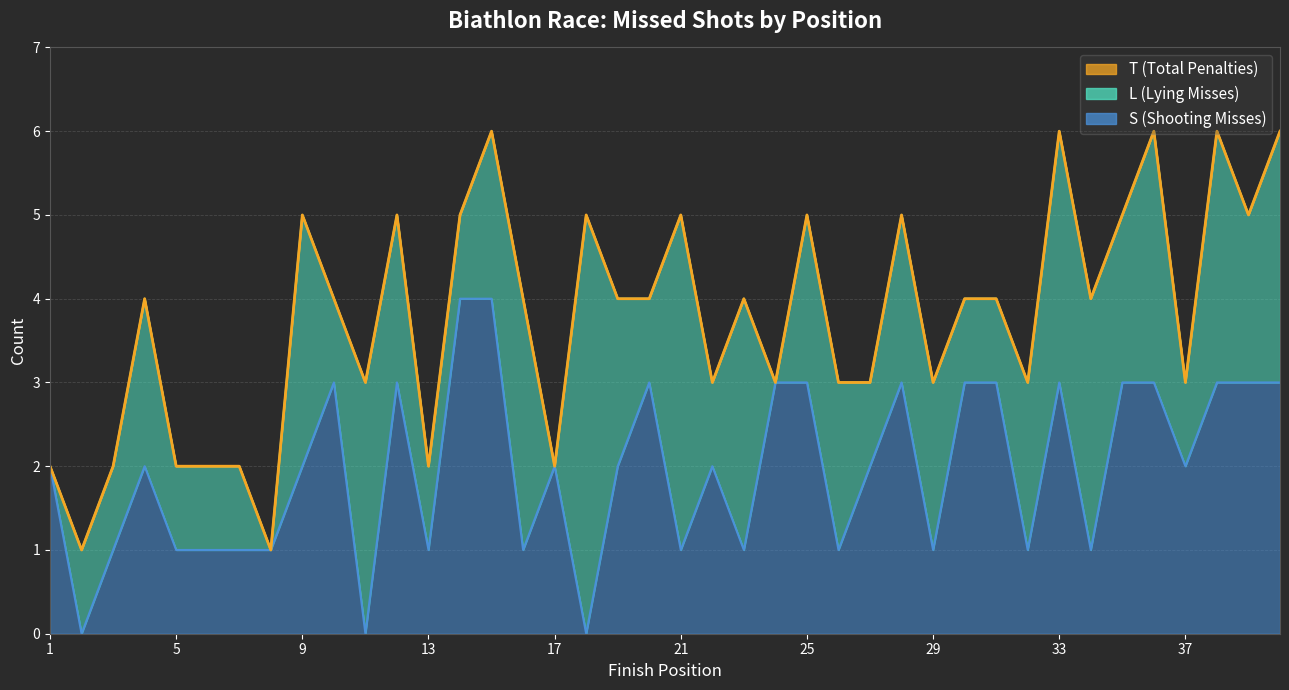

What is the value of the S point at the 9th from the left?

2